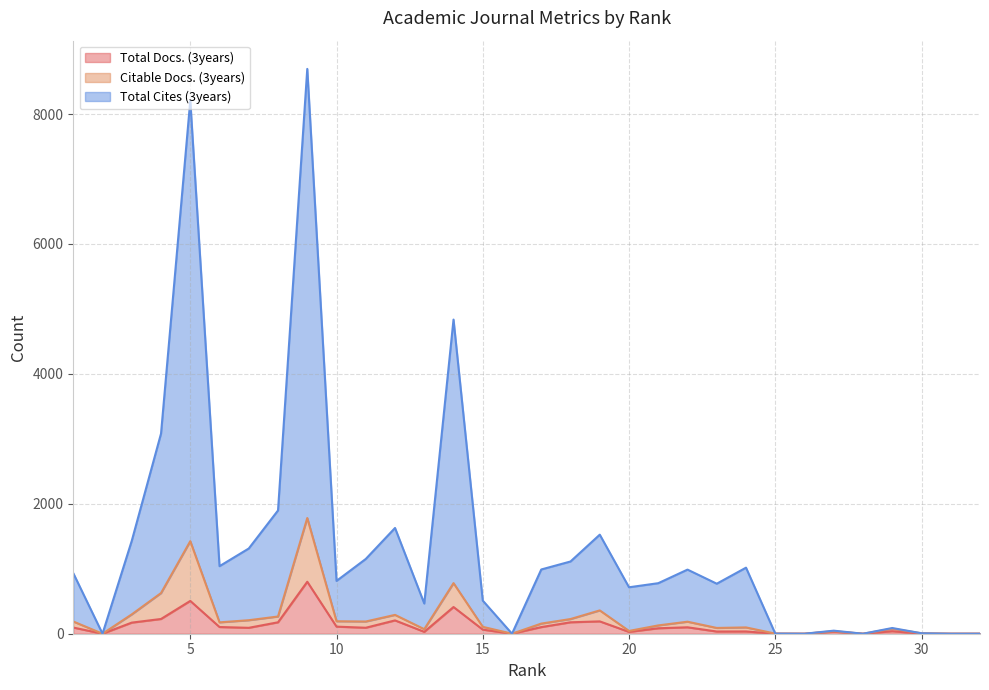

How many values in the Total Docs. (3years) series exceed 91?

15